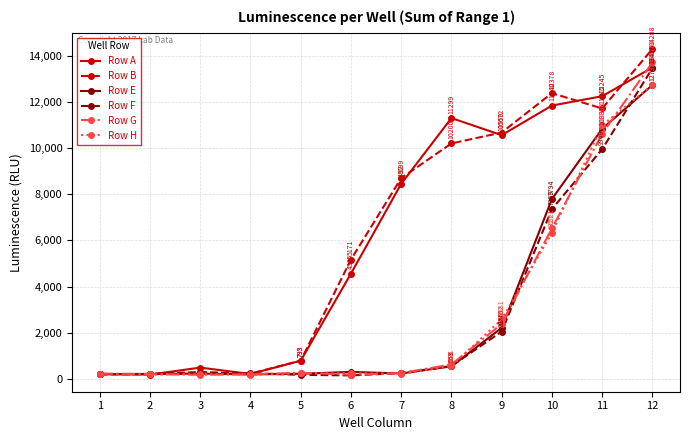

Is the value of Row F at 9 greater than the value of Row E at 9?

No